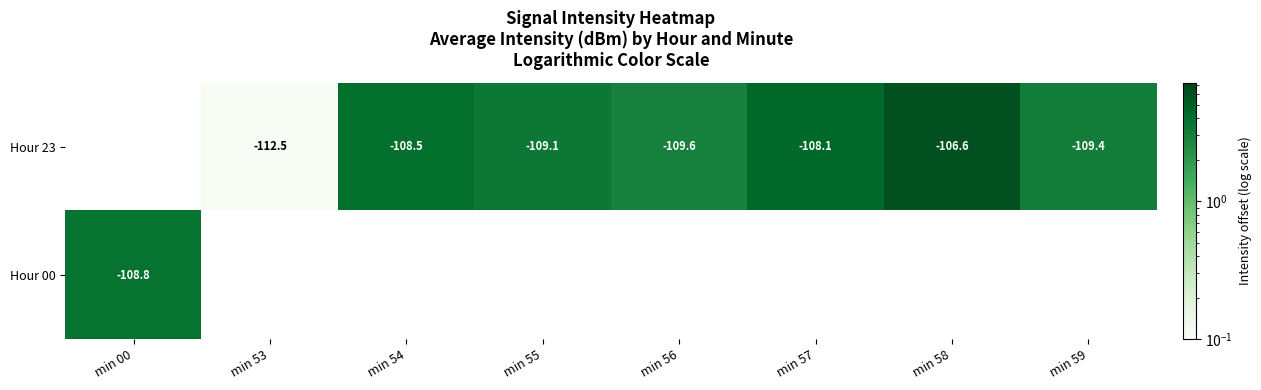

Count the number of data series in this chart.

2